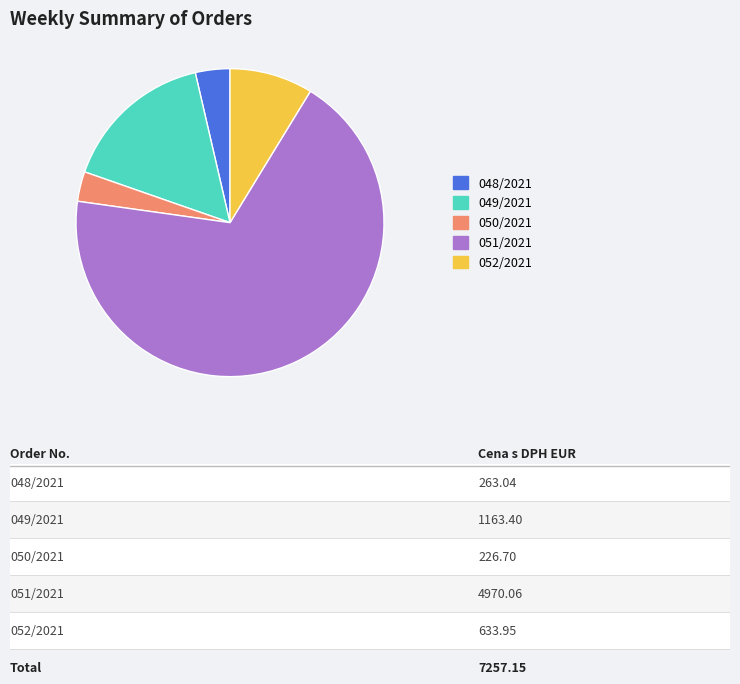

Count the number of slices in the pie.

5